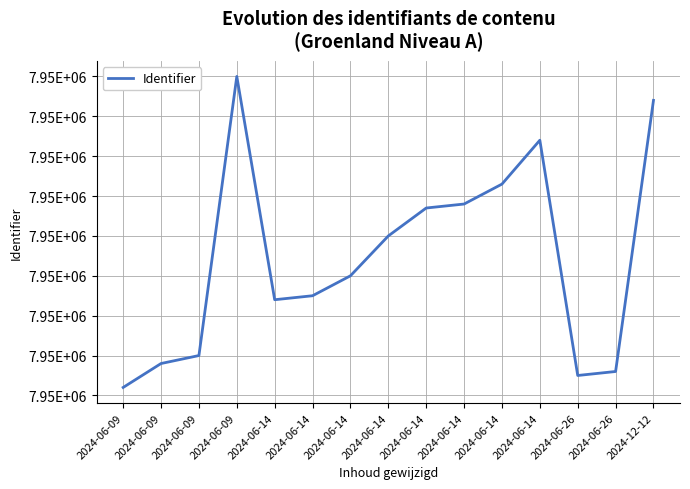

Does the chart have visible grid lines?

Yes